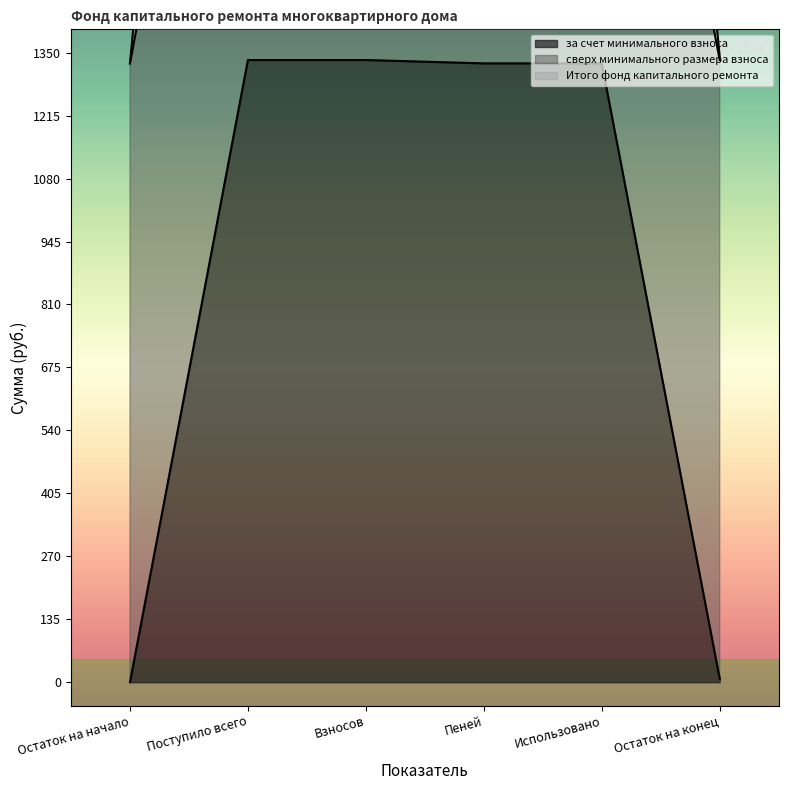

How many values in the за счет минимального взноса series are below 1327?

2